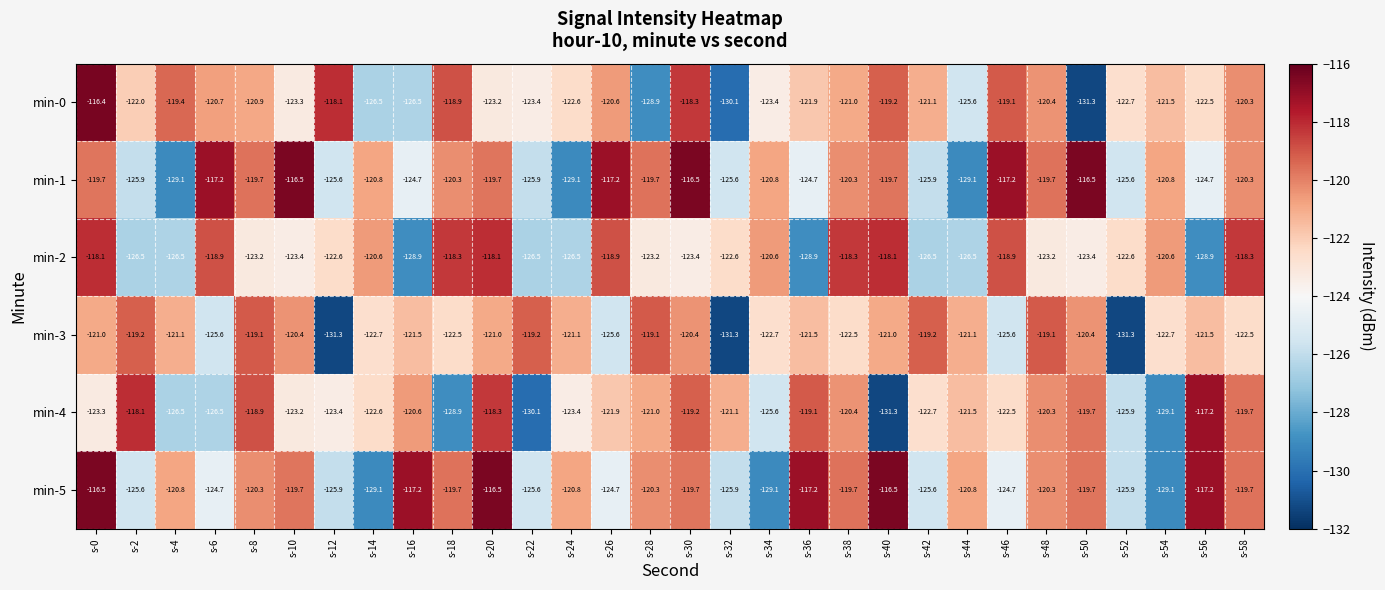

Rank the series at s-10 from lowest to highest value.

min-2, min-0, min-4, min-3, min-5, min-1